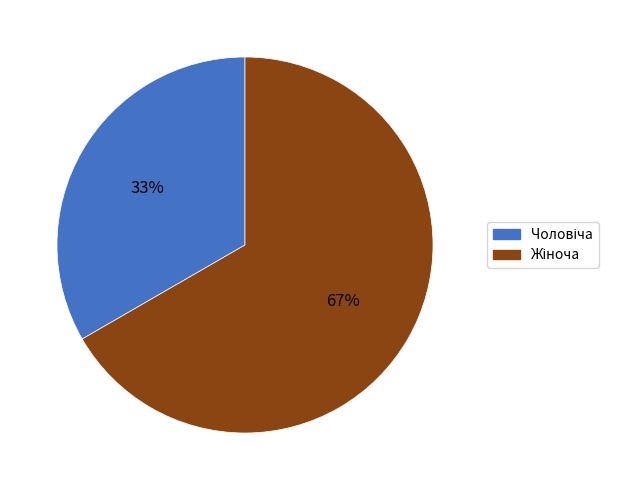

To the nearest percent, what is the average slice percentage?

50%